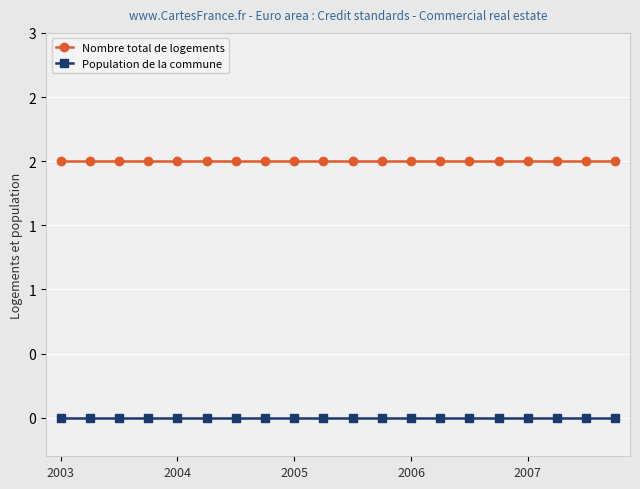

Rank the series by their average value, from highest to lowest.

Nombre total de logements, Population de la commune